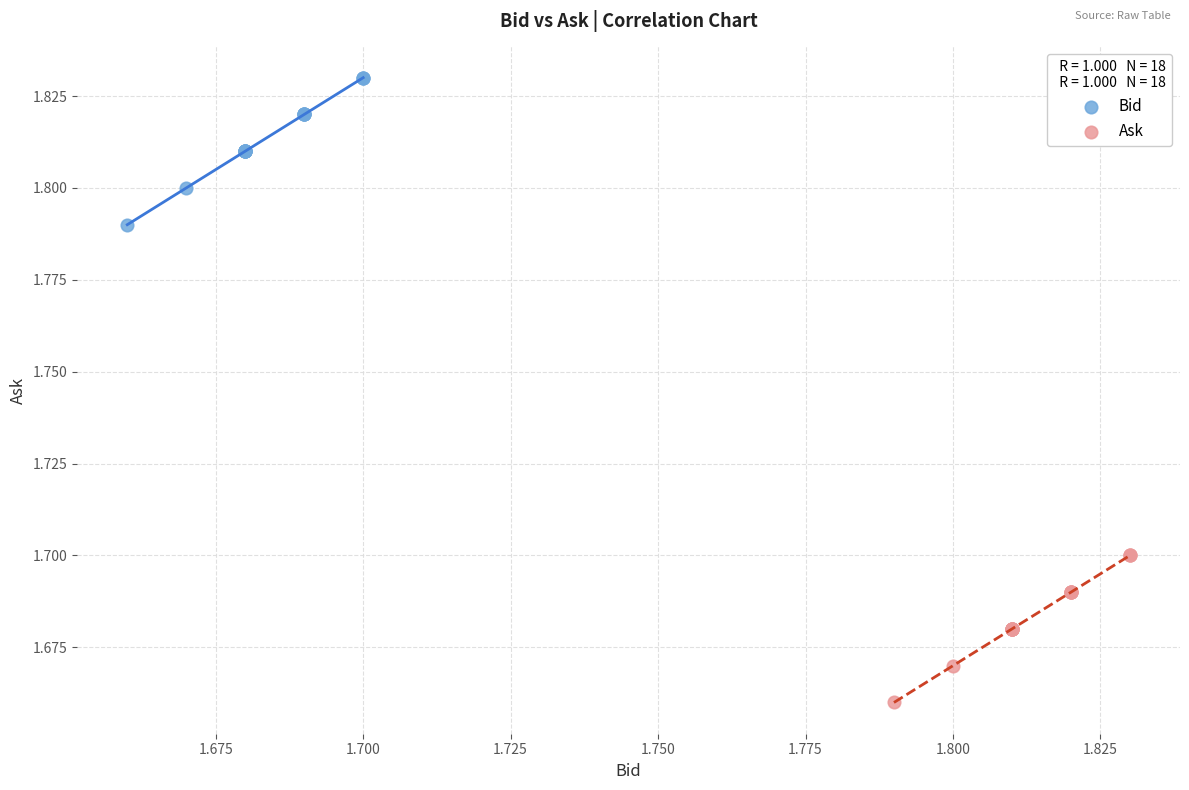

Which series contains the lowest Y value?

Ask